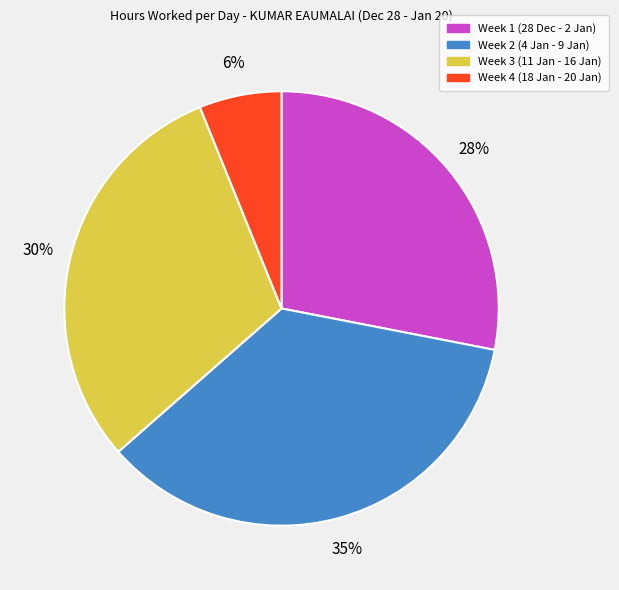

Does any single category account for the majority?

No